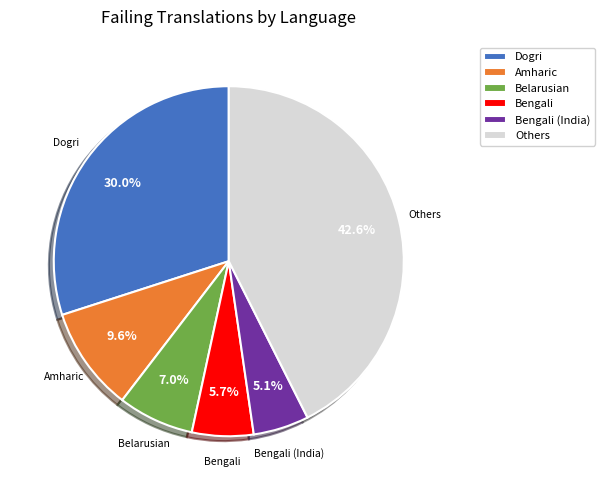

Does Bengali (India) account for over 50% of the chart?

No